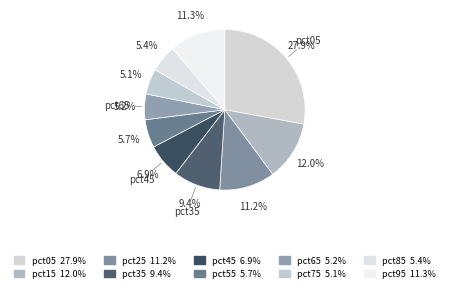

How many slices are in this pie chart?

10